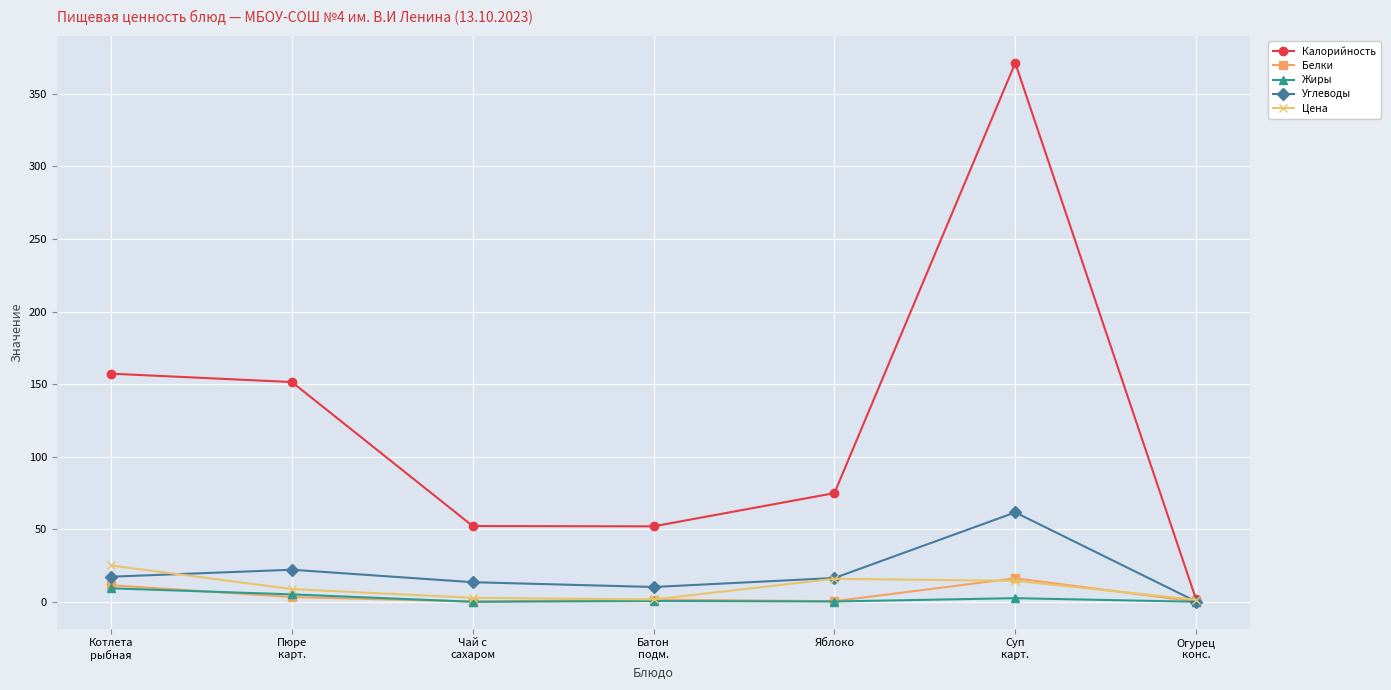

What is the maximum value shown in the chart?

371.3